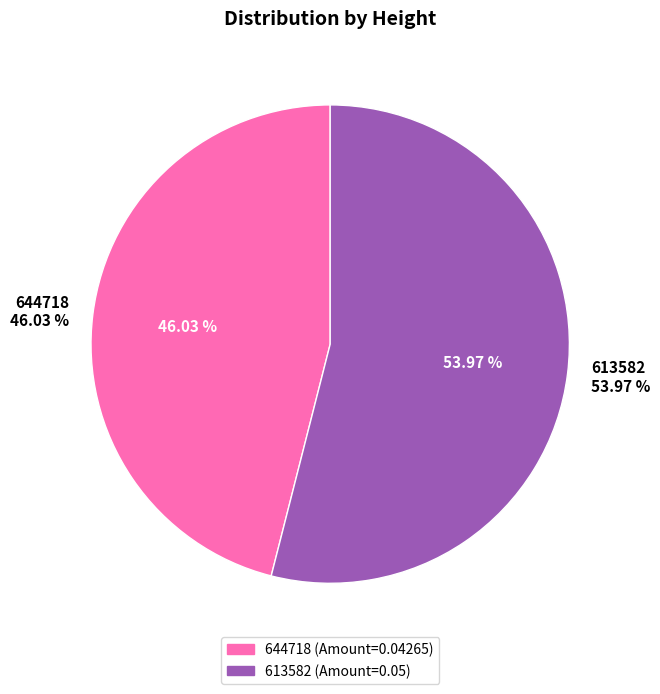

Is 644718 the majority of the pie?

No